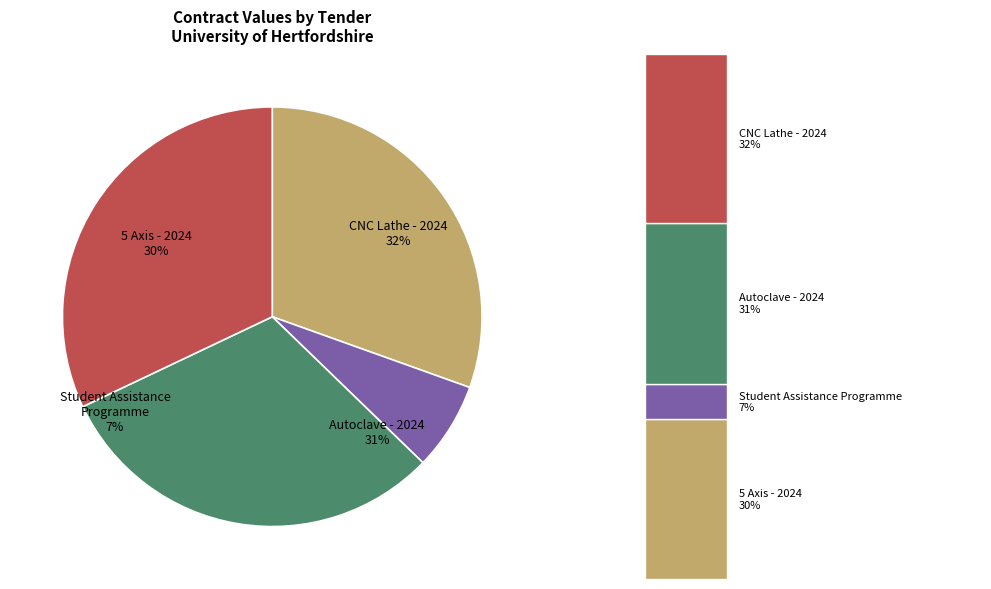

To the nearest percent, what percentage of the pie is Autoclave - 2024?

31%